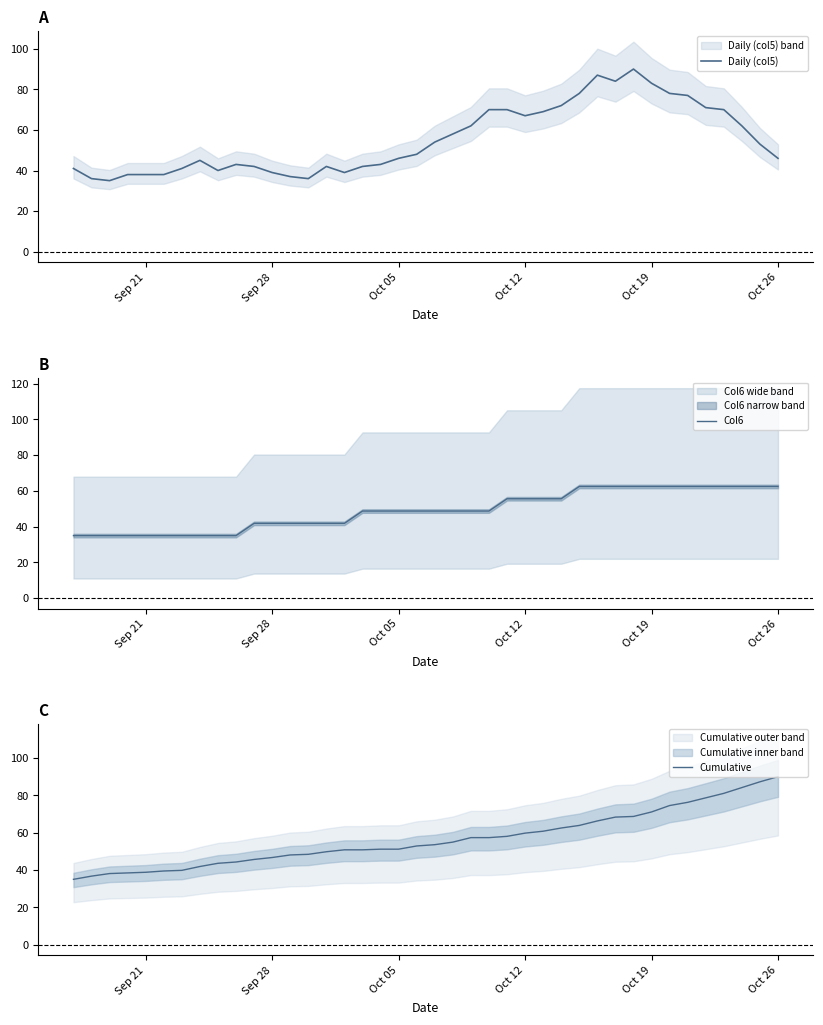

True or false: Col6 and Cumulative cross at least once.

False